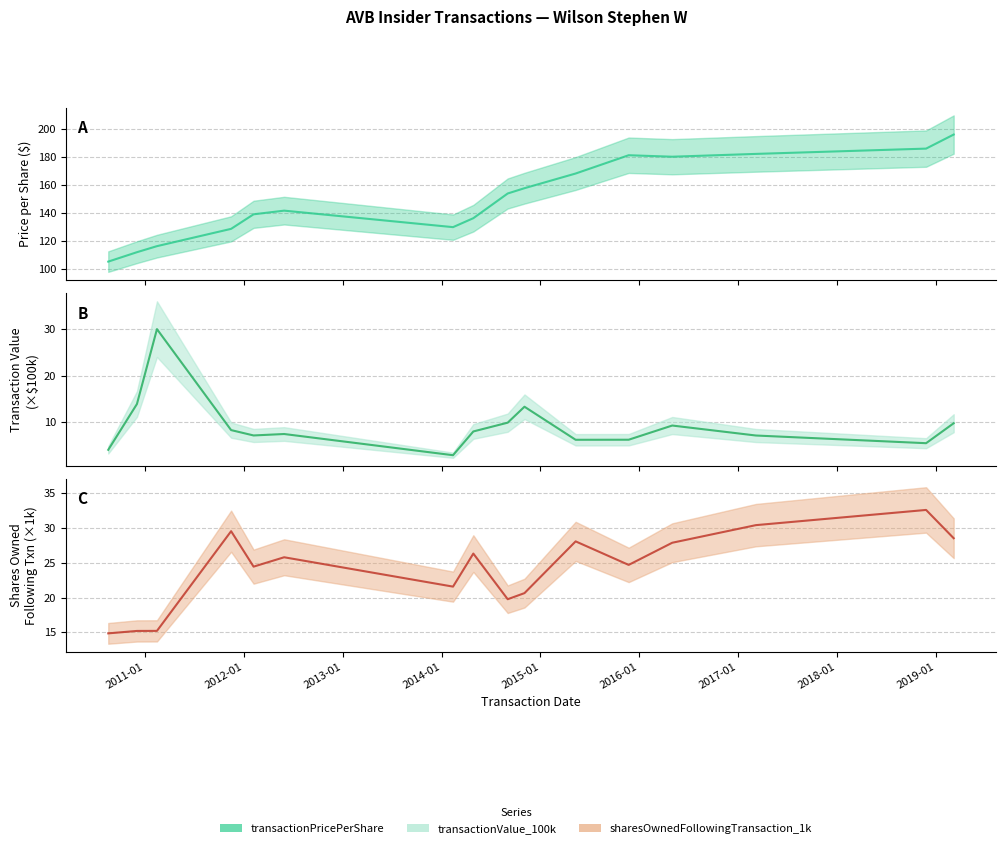

Where is the first local minimum for transactionPricePerShare?

2014-02-12